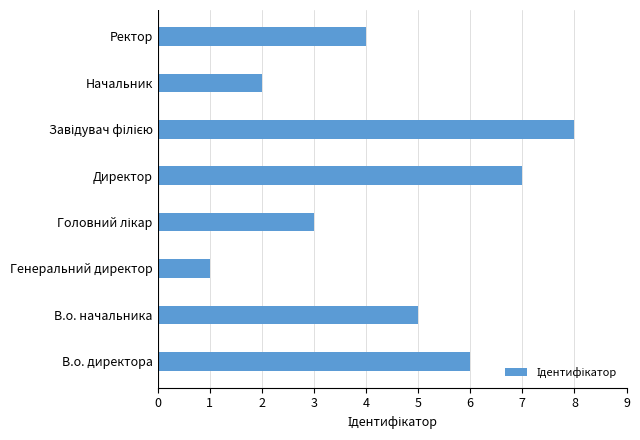

What is the difference between the second highest and second lowest values?

5